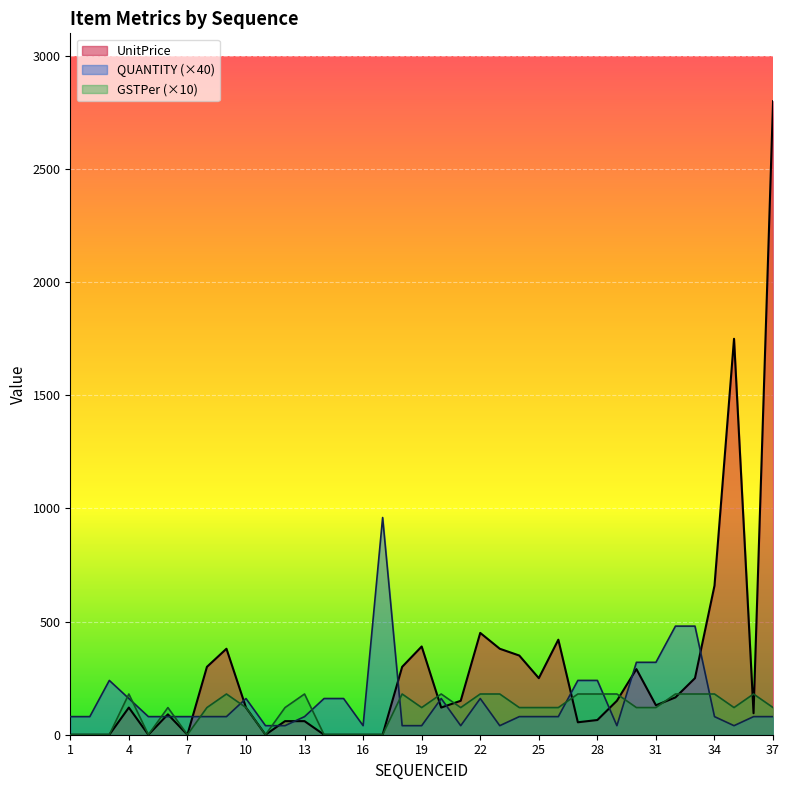

Where do GSTPer and QUANTITY first cross each other?

3 and 4